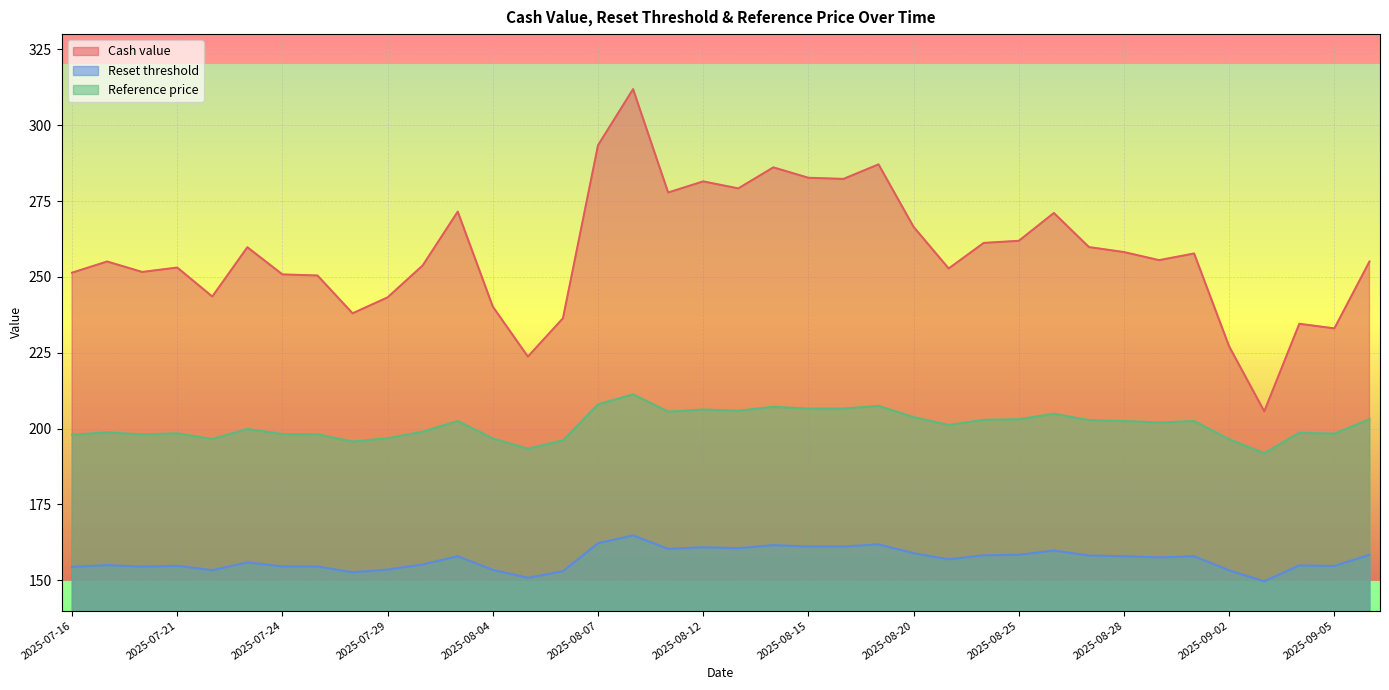

True or false: Reference price and Cash value intersect in this chart.

False